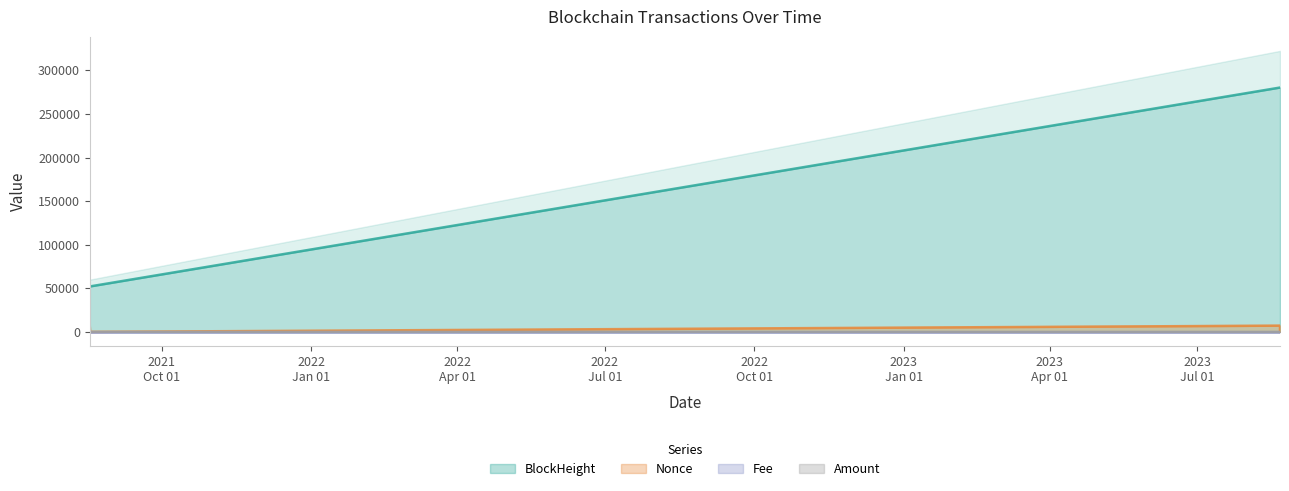

What is the label of the 4th point from the right?

2021-08-17 13:36:00